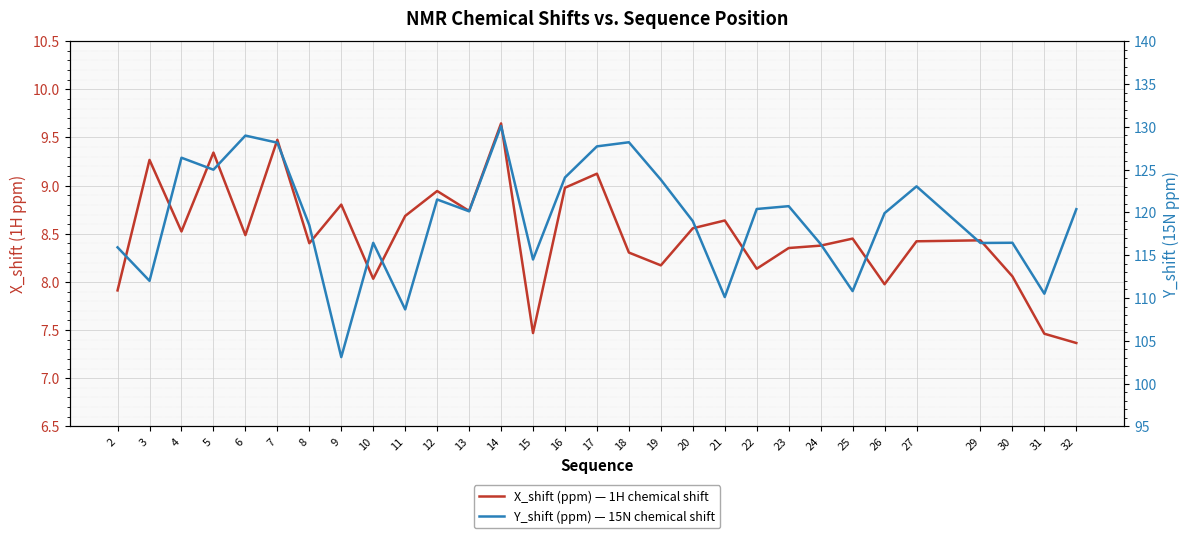

The Y_shift (ppm) — 15N chemical shift series shows 118.5 at 8. True or false?

True